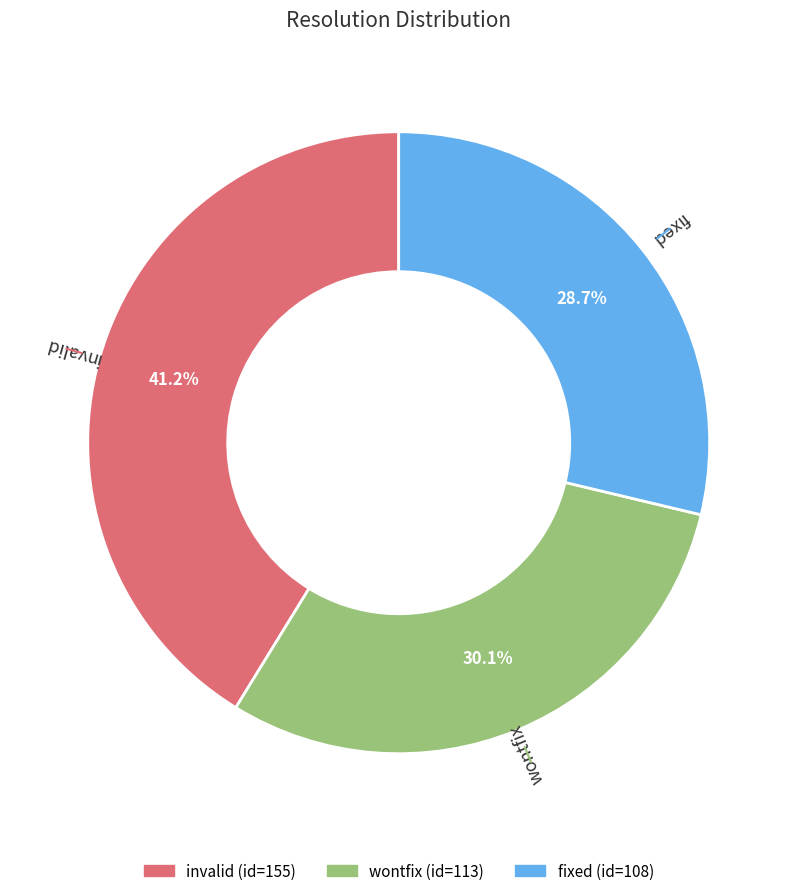

To the nearest percent, what percentage of the pie is invalid?

41%